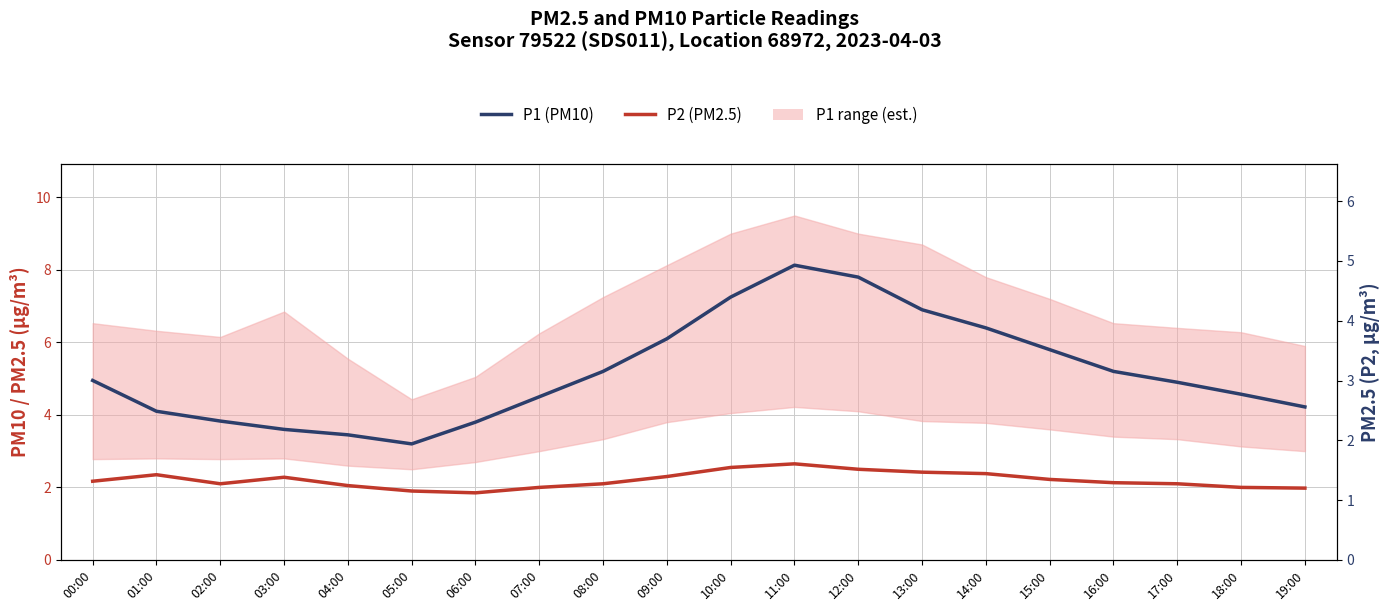

Between 01:00 and 10:00, which series saw the biggest shift?

P1 (PM10)